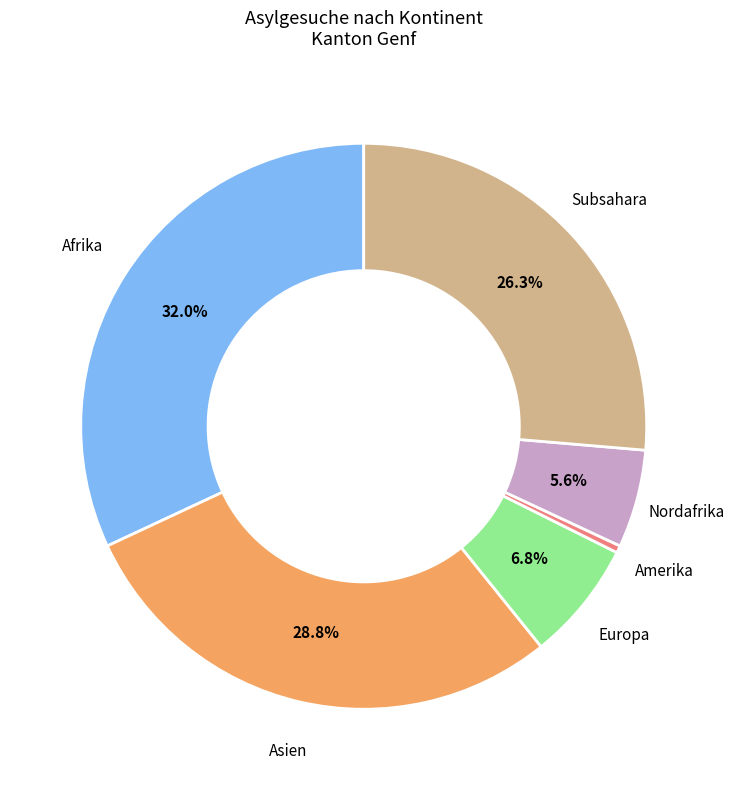

What percentage is NOT represented by Subsahara?

73.7%